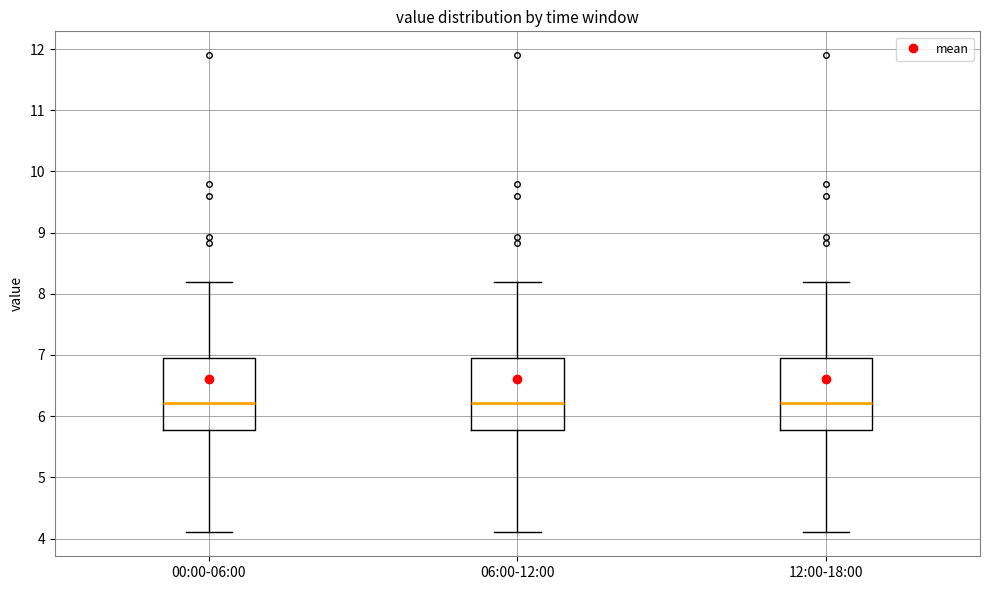

Where does the lower whisker of the box for 12:00-18:00 end on the y-axis? The values are not printed on the chart, so give them approximately, as read against the axis.

4.1